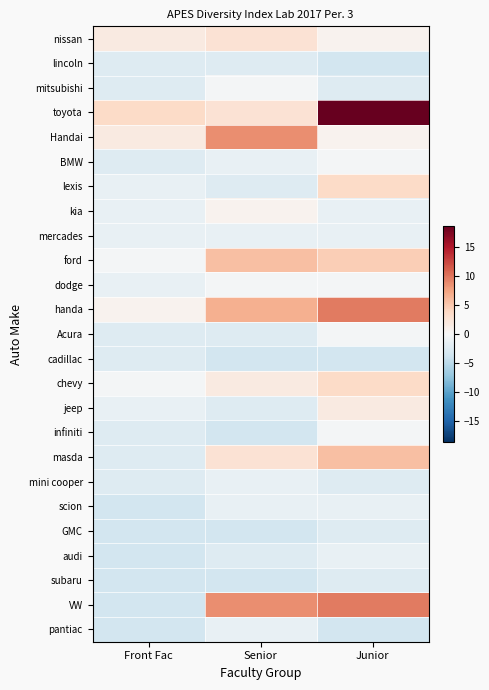

Which series changed the most between Front Fac and Senior?

VW